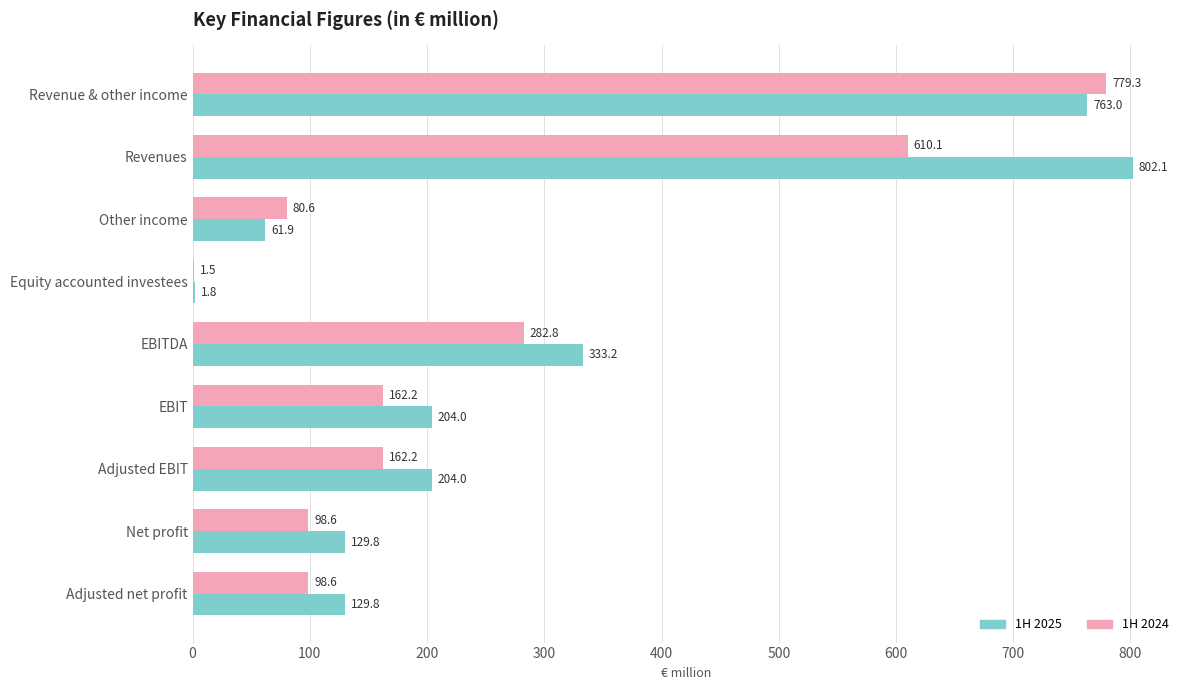

Where is 1H 2024 nearest to the value 390?

EBITDA